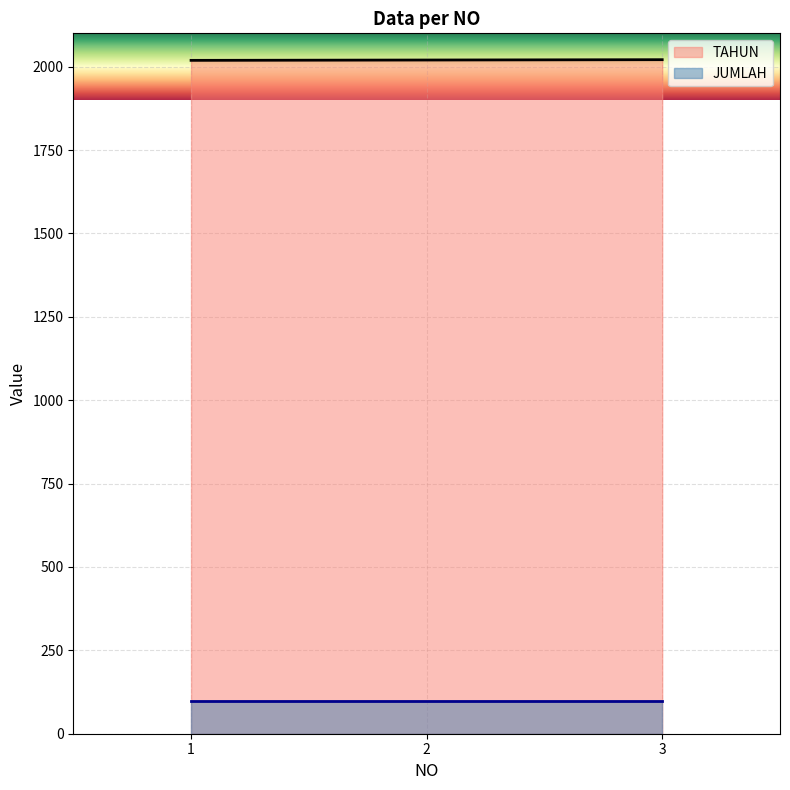

What is the smallest value displayed?

97